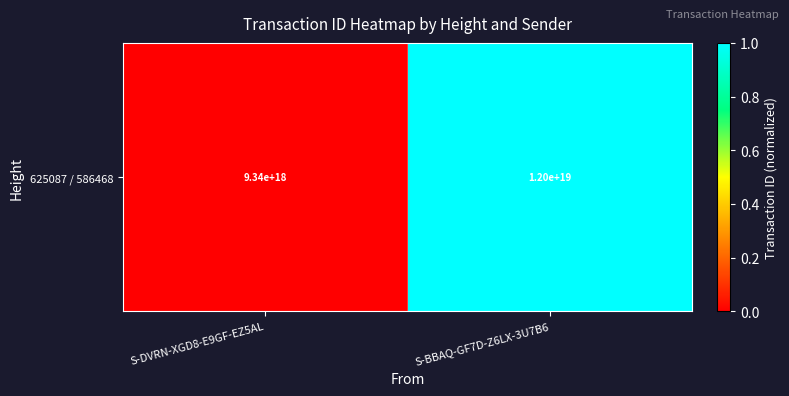

What is the difference between the maximum and minimum values?

1